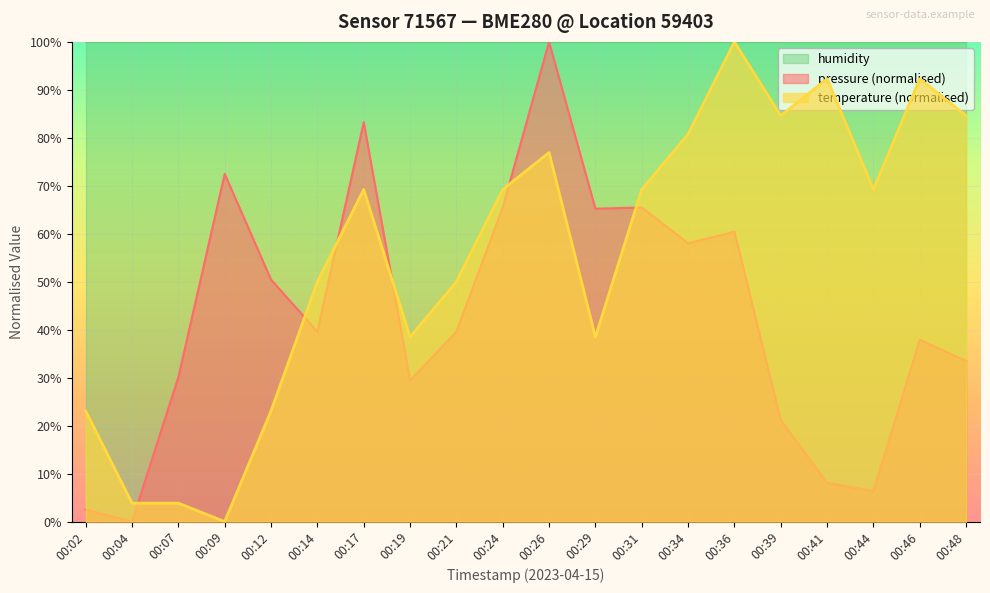

Is it true that temperature equals 5.6 at 00:07?

False